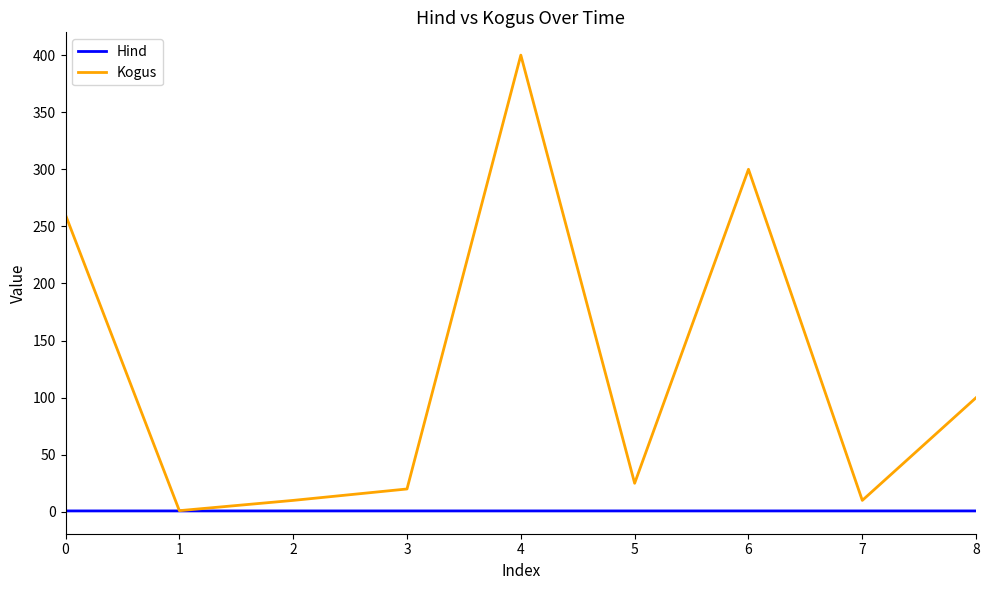

Which series has the largest range (max minus min)?

Kogus